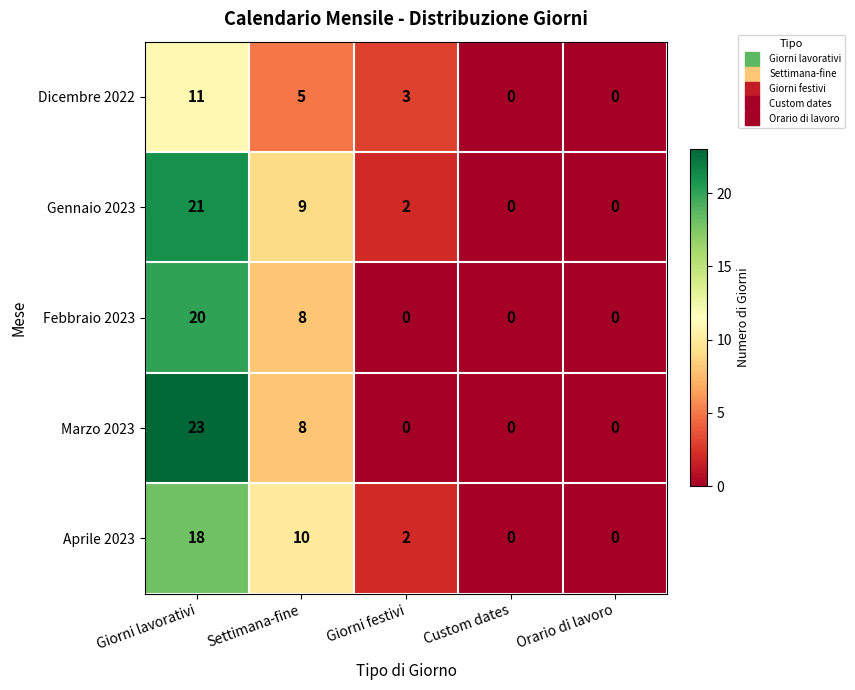

Where is Aprile 2023 nearest to the value 9?

Settimana-fine